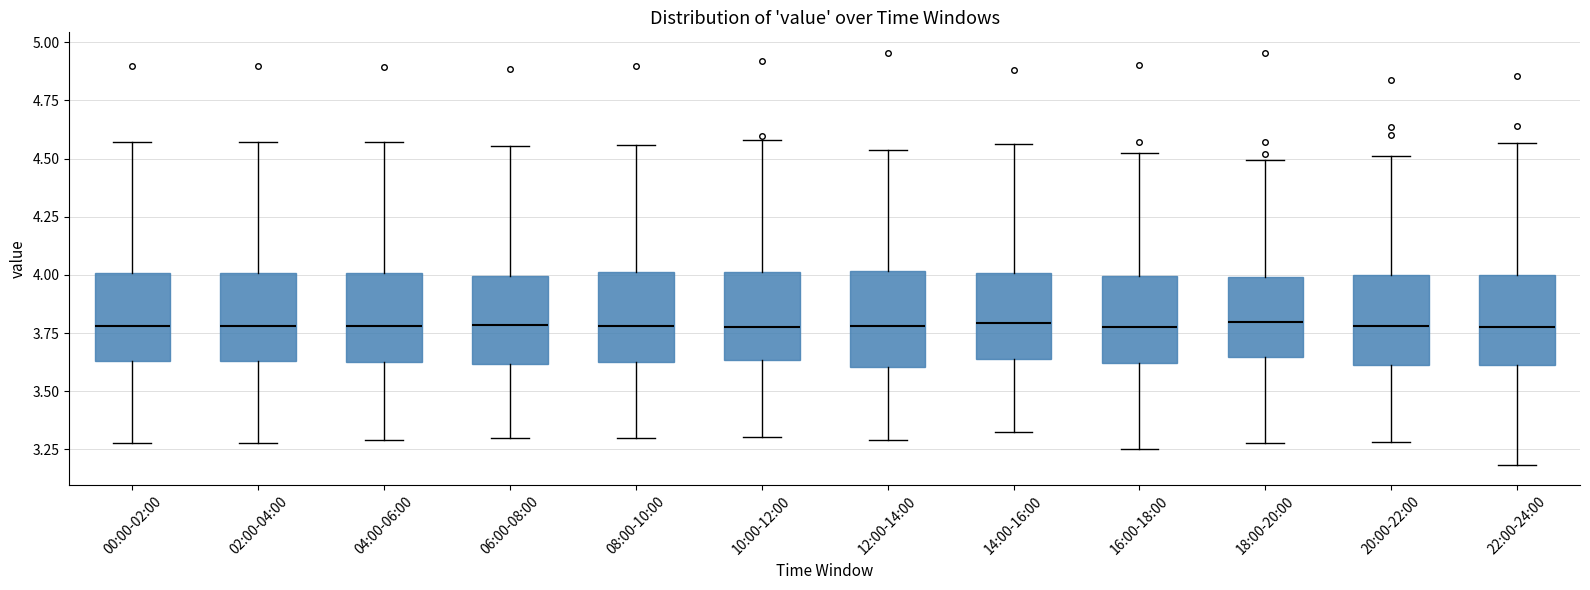

Where does the median line of the box for 06:00-08:00 sit on the y-axis? The values are not printed on the chart, so give them approximately, as read against the axis.

3.80